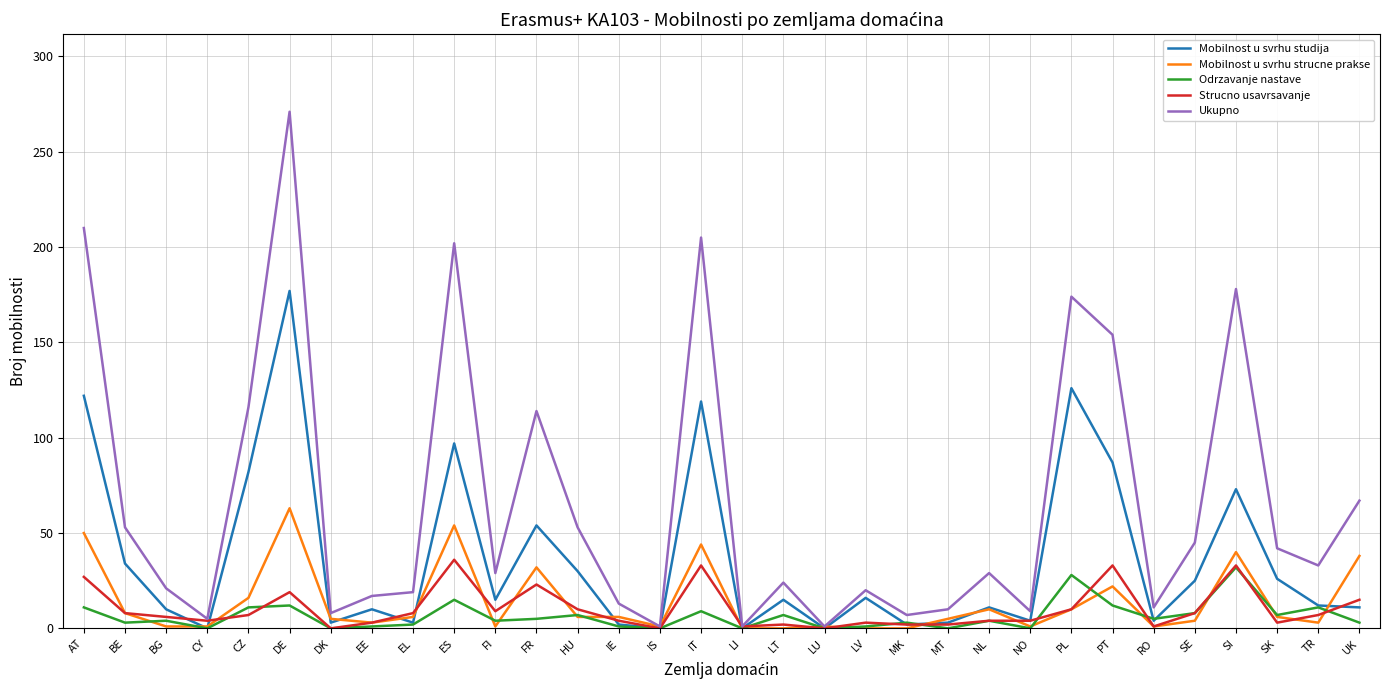

What is the highest value of the Mobilnost u svrhu studija series?

177